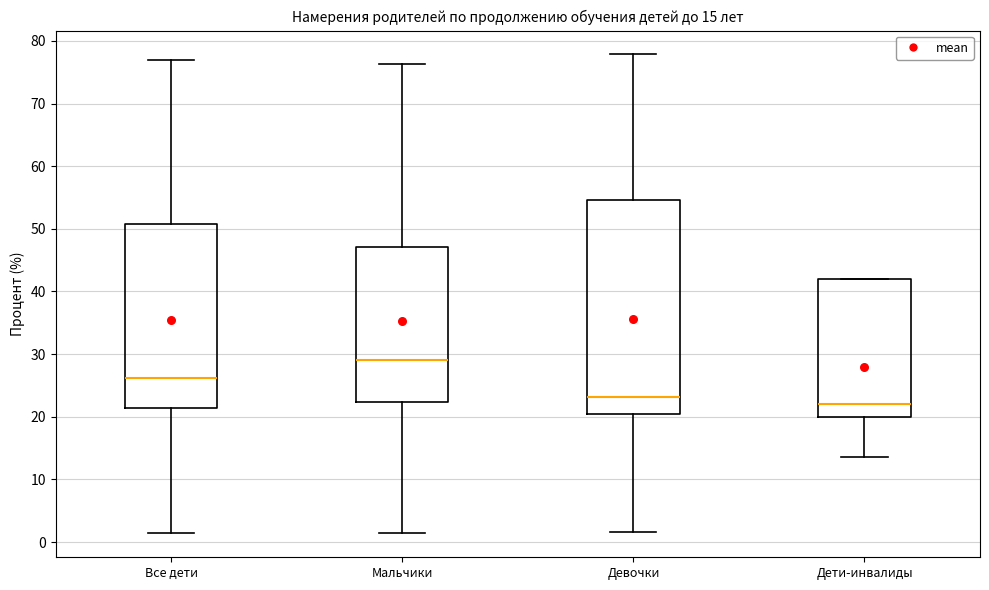

Which box has the lowest median line?

Дети-инвалиды